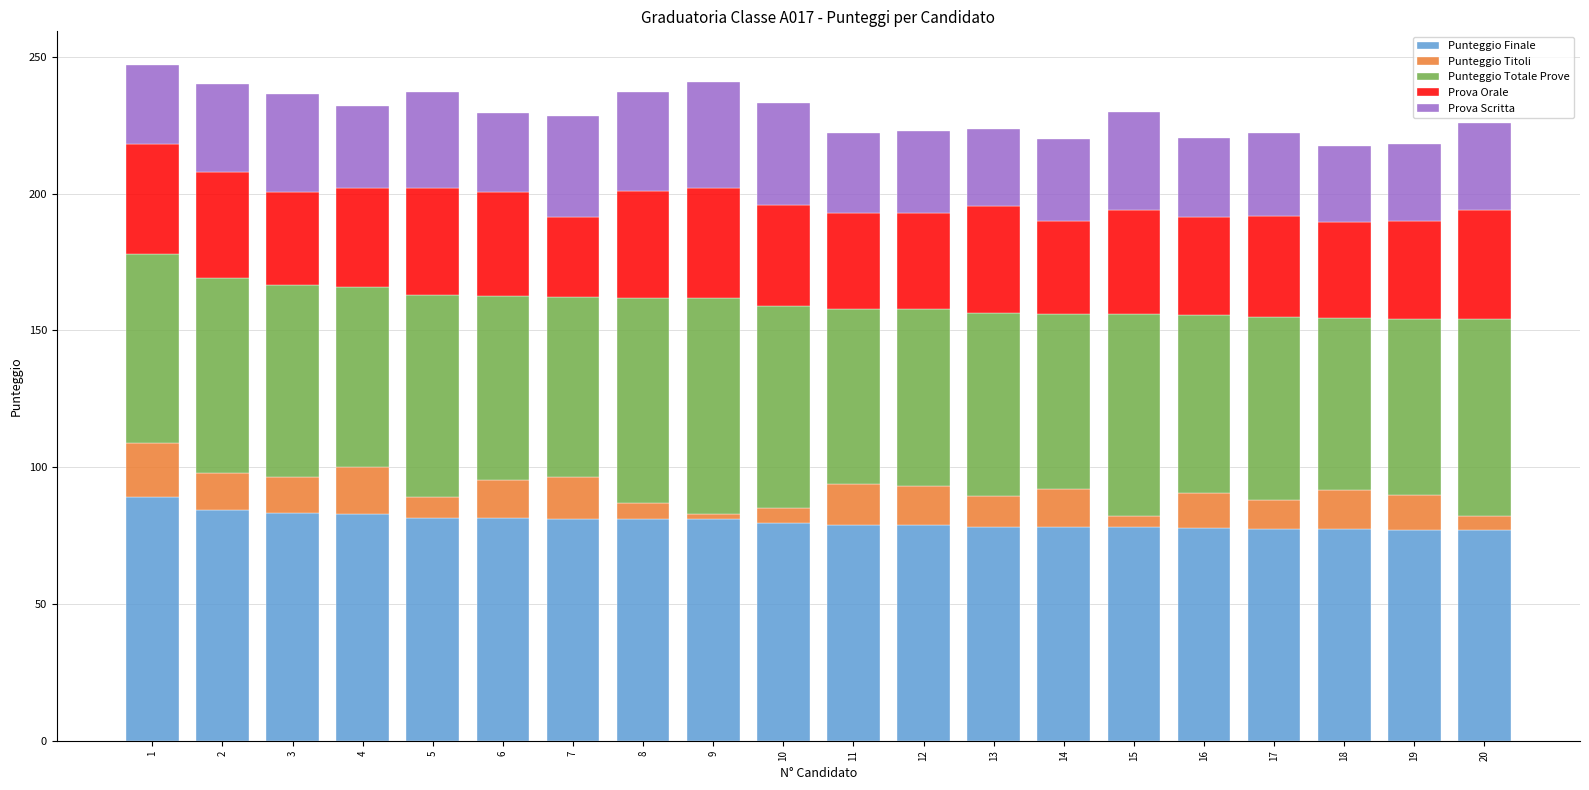

What is the maximum value for Punteggio Finale?

89.0